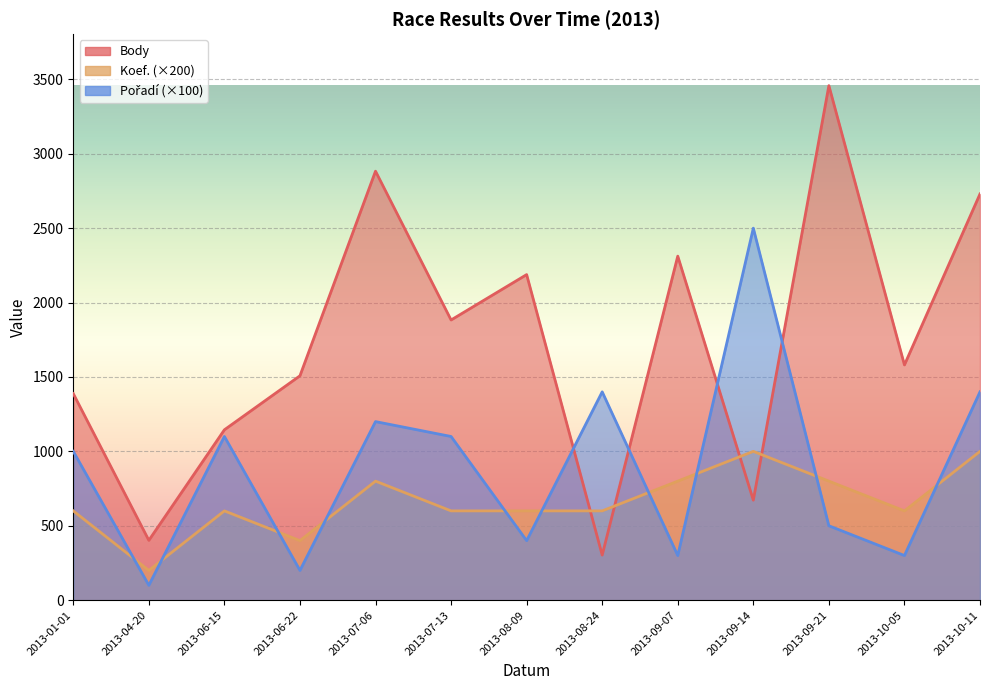

How many lines are shown in the chart?

3